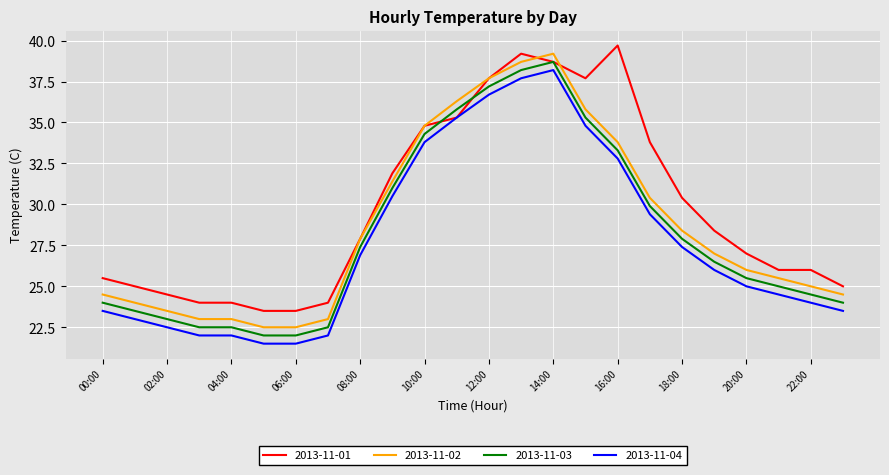

Which series has the largest total across all categories?

2013-11-01